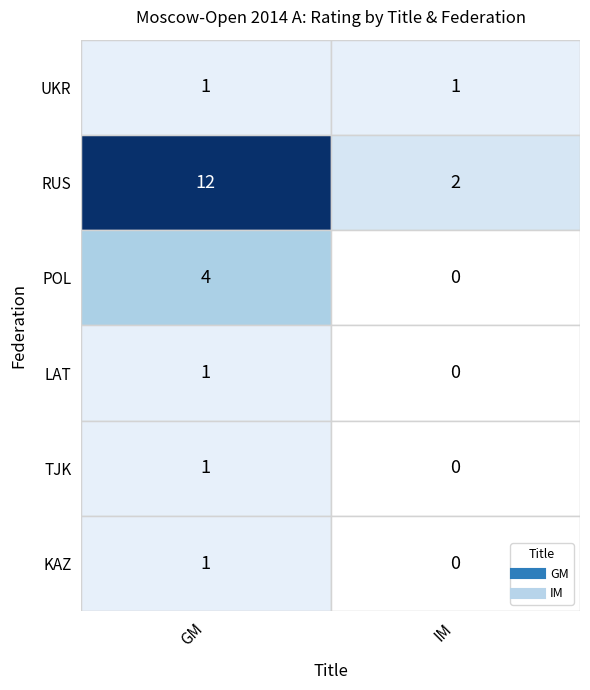

At how many categories does at least one series exceed 4?

1